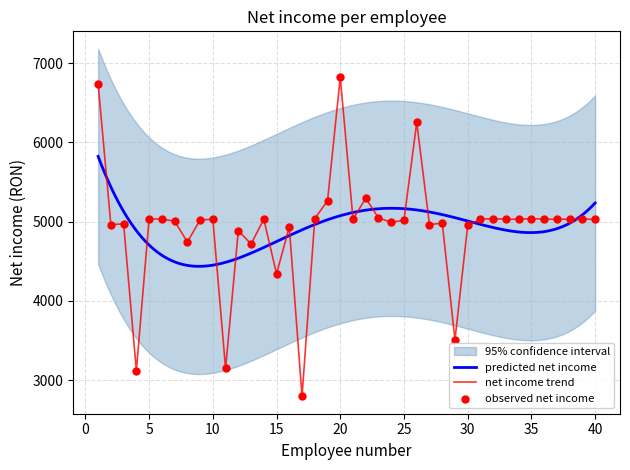

What is the ratio of the value at 24 to the value at 38?

1.0